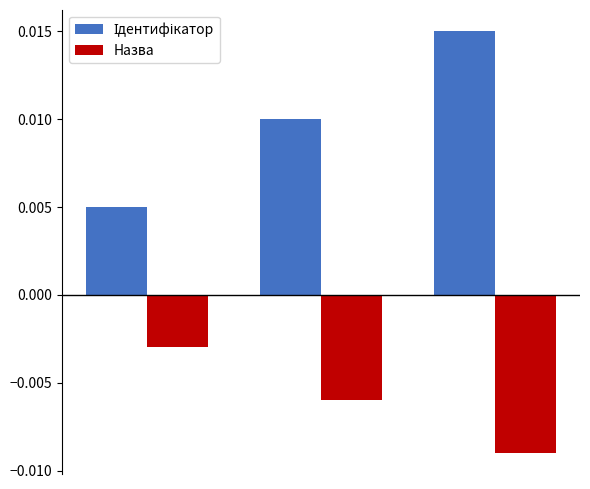

At how many categories does at least one series exceed 0?

3